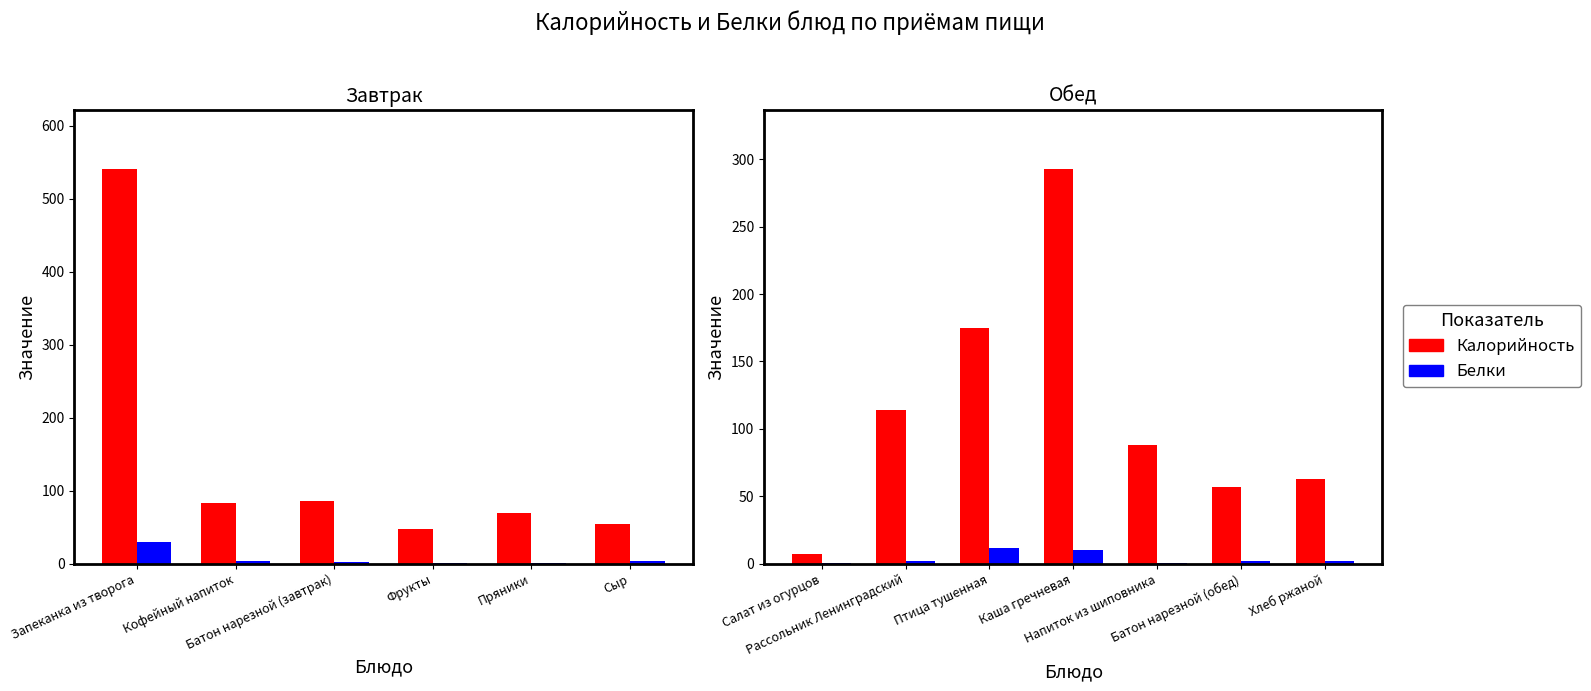

What is the label of the 5th bar from the left?

Напиток из шиповника